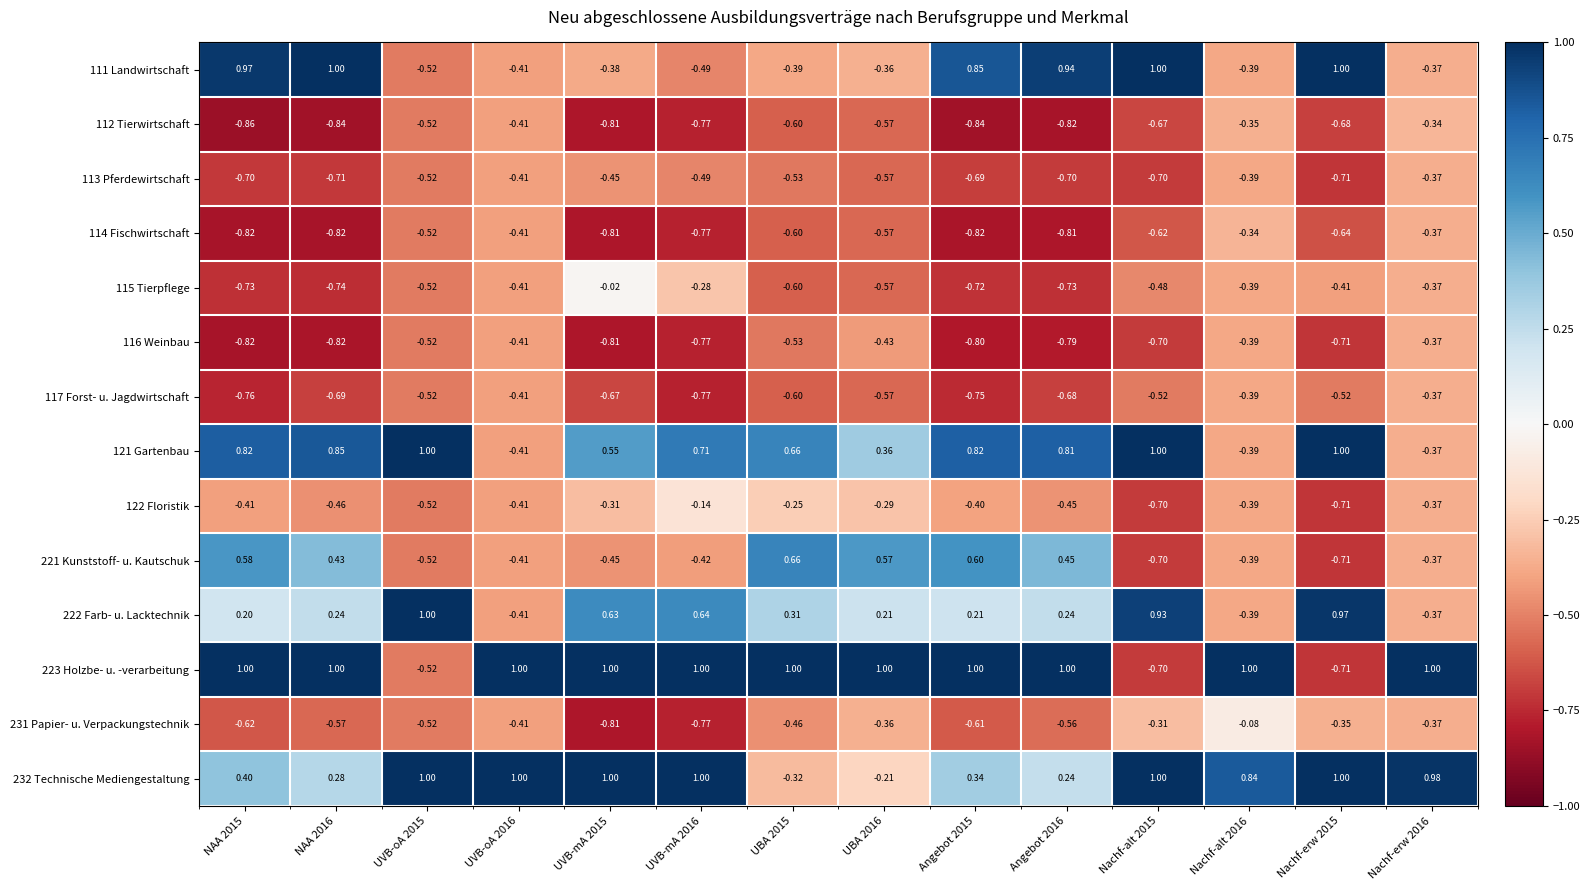

Is the value of 221 Kunststoff- u. Kautschuk at UVB-mA 2016 greater than the value of 112 Tierwirtschaft at Nachf-erw 2016?

No